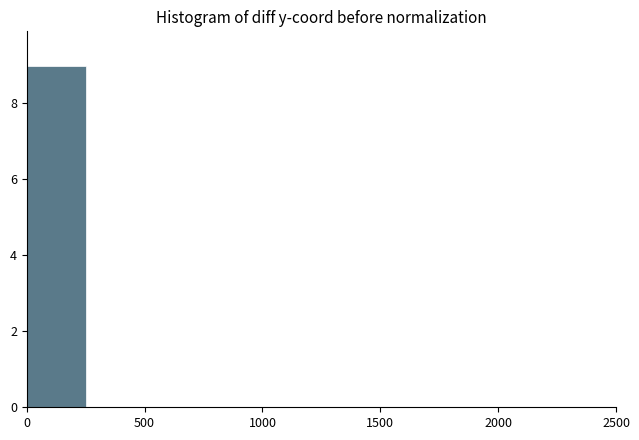

Reading left to right, list every bar in this chart as the range it spans on the x-axis followed by its height. The values are not printed on the chart, so give them approximately, as read against the axis.

0 to 250: 9
250 to 500: 0
500 to 750: 0
750 to 1000: 0
1000 to 1250: 0
1250 to 1500: 0
1500 to 1750: 0
1750 to 2000: 0
2000 to 2250: 0
2250 to 2500: 0